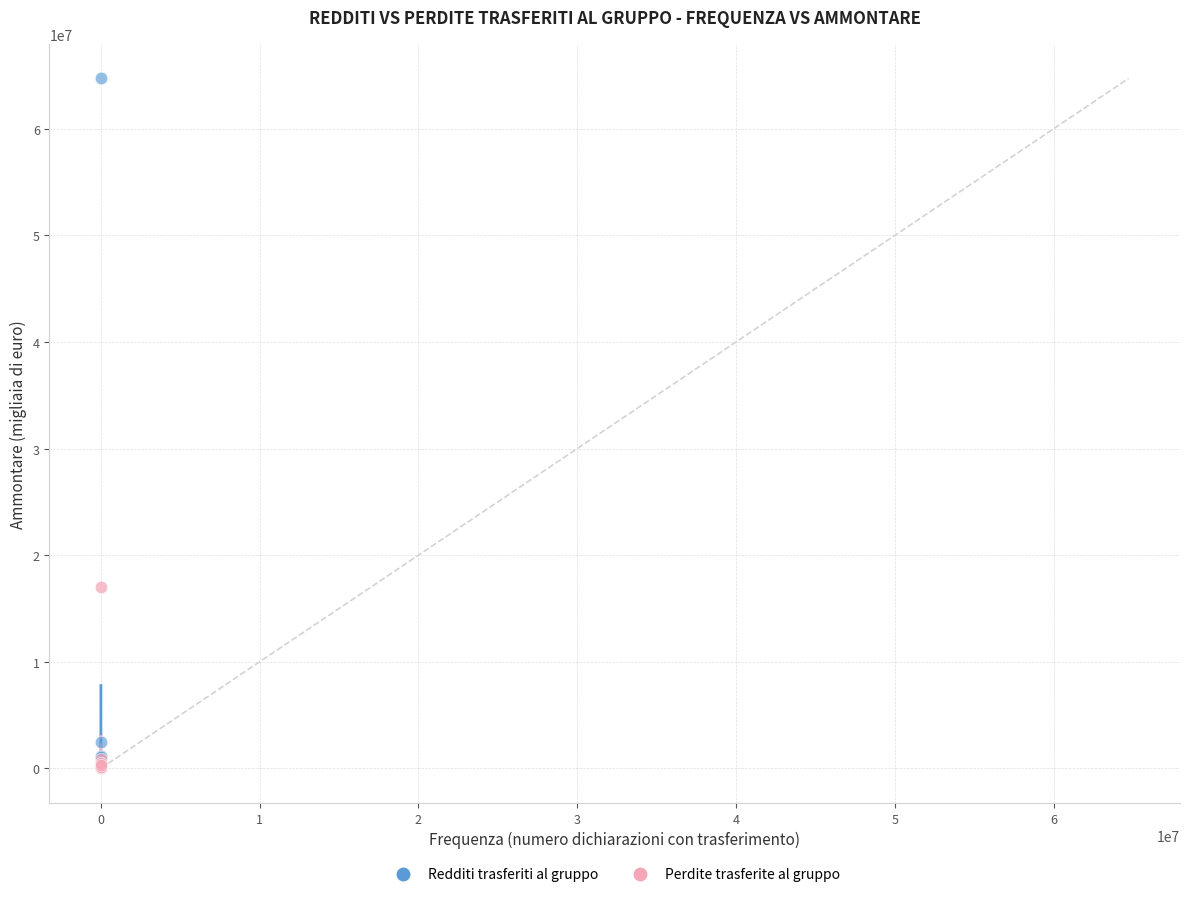

Which series has the largest Y range (max minus min)?

Redditi trasferiti al gruppo